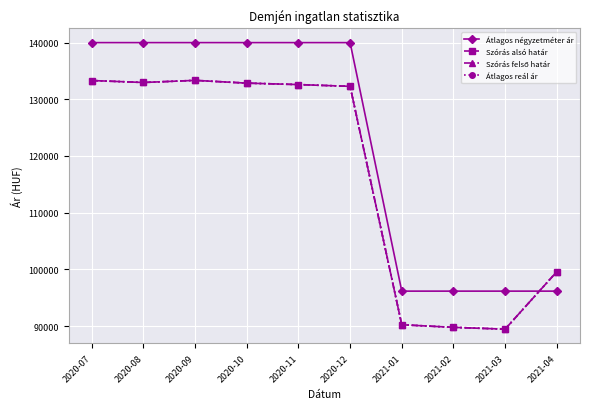

Which series has the largest total across all categories?

Átlagos négyzetméter ár